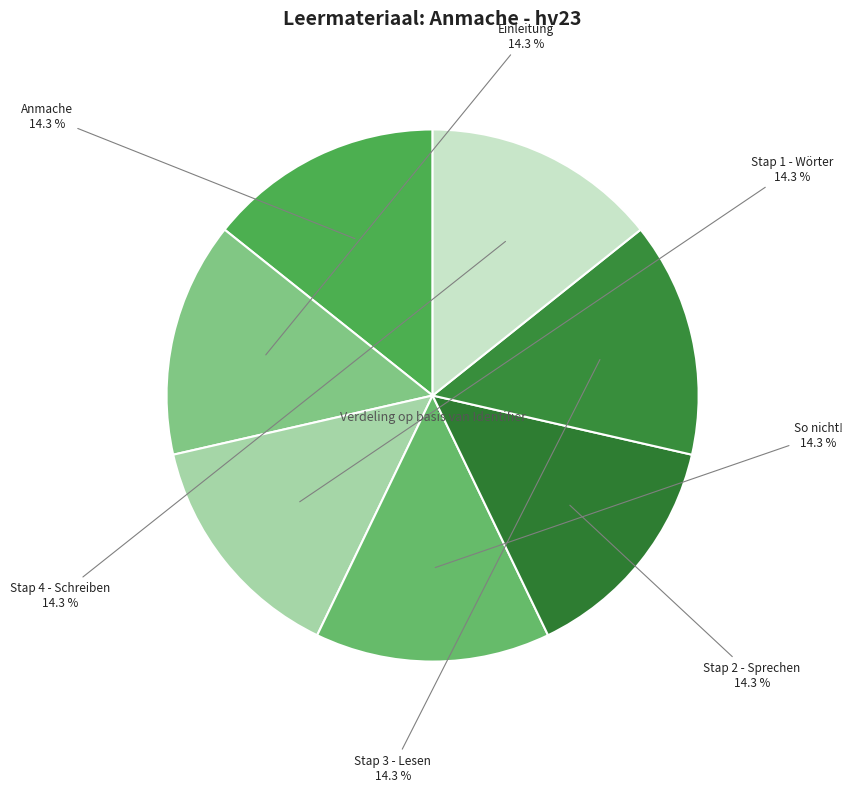

The Stap 4 - Schreiben slice represents 14% of the pie. True or false?

True